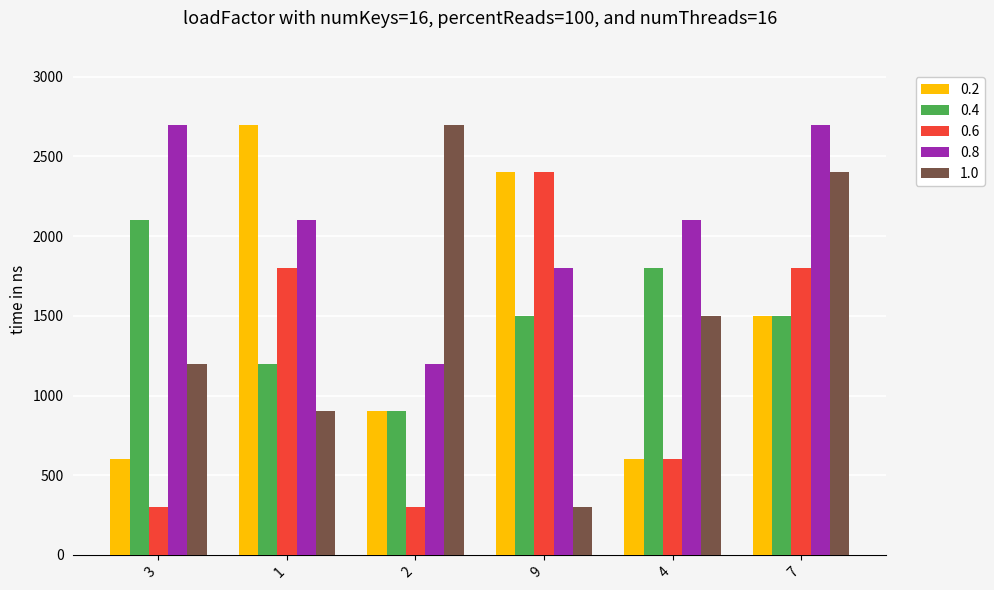

How many series are shown in this chart?

5